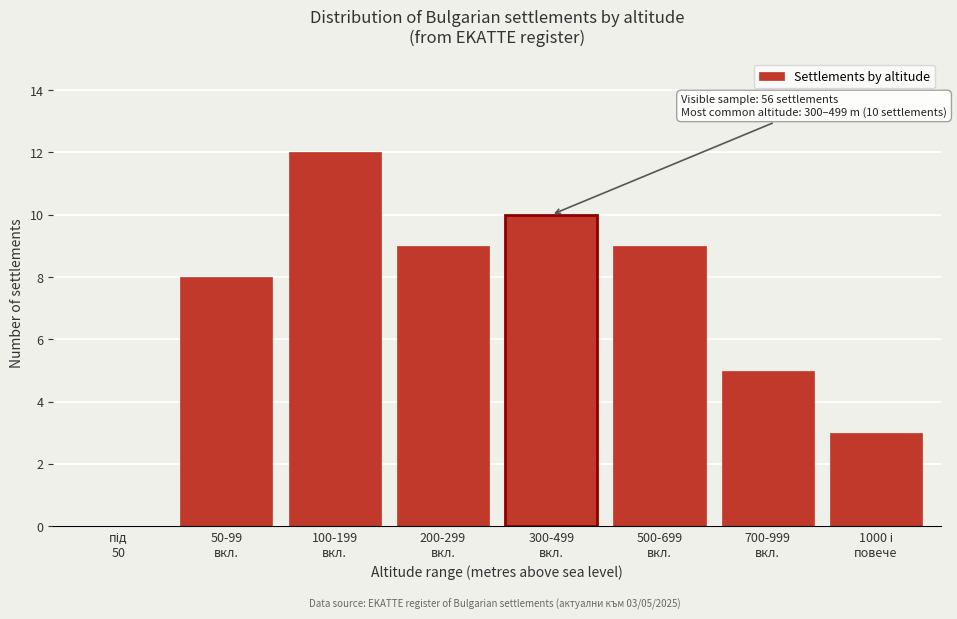

What is the sum of all values?

56